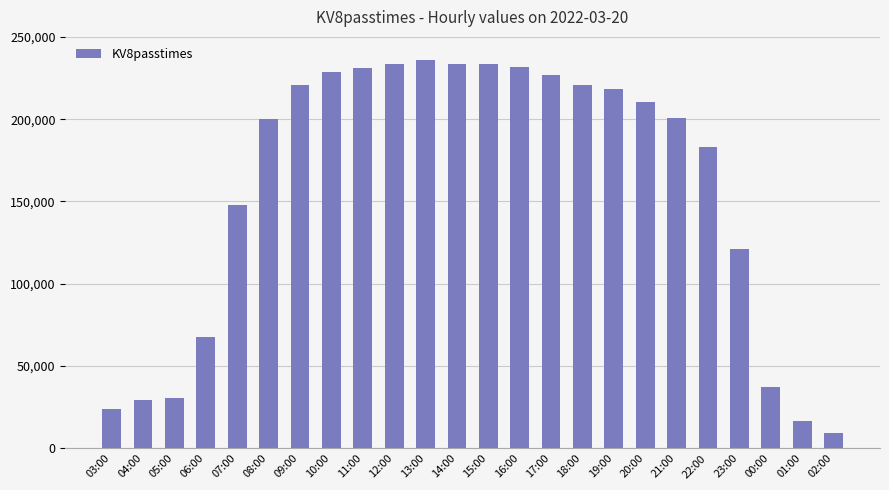

Between 21:00 and 04:00, which is larger?

21:00